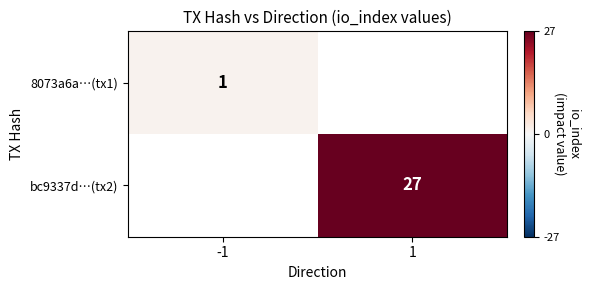

At which category does the chart reach its peak across all series?

1